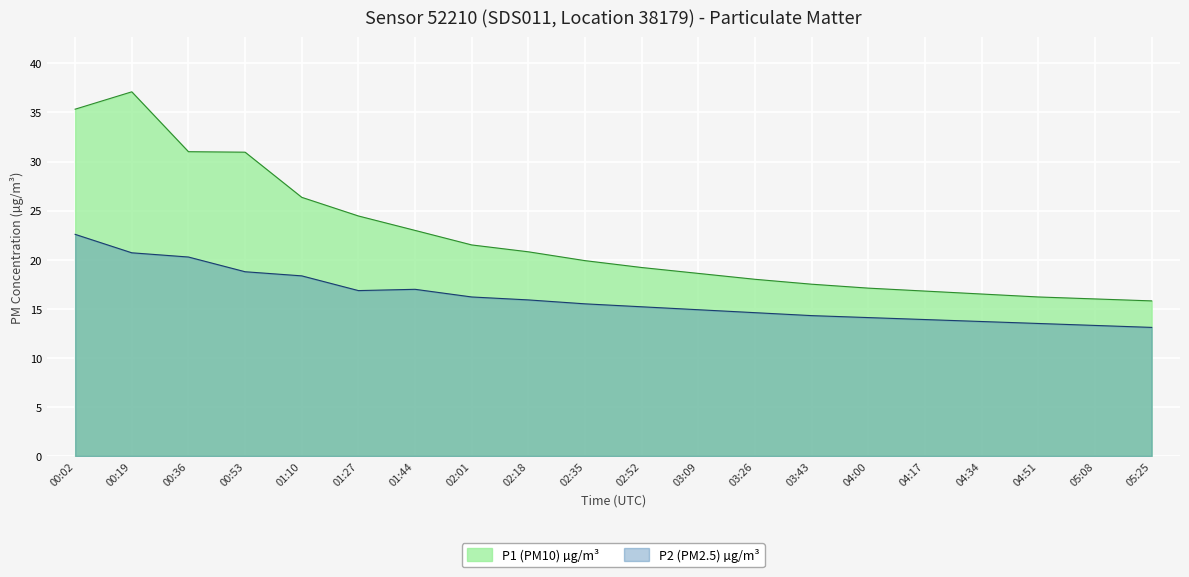

Rank the series by their maximum value, from lowest to highest.

P2 (PM2.5) µg/m³, P1 (PM10) µg/m³